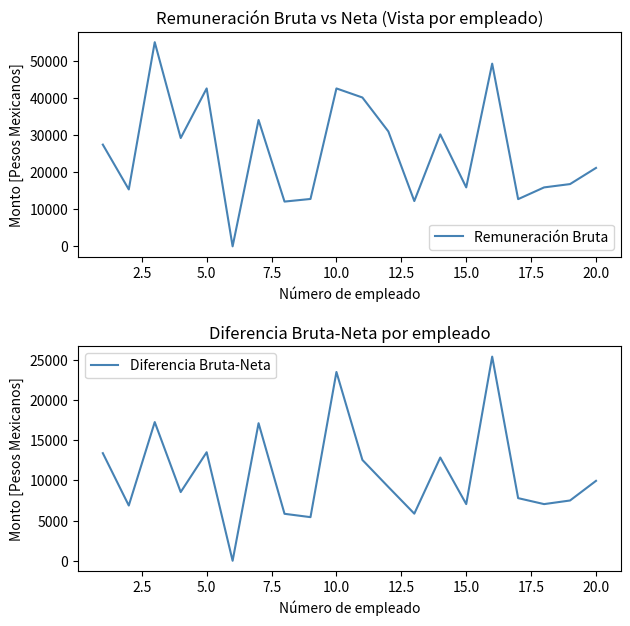

How many series are shown in this chart?

2